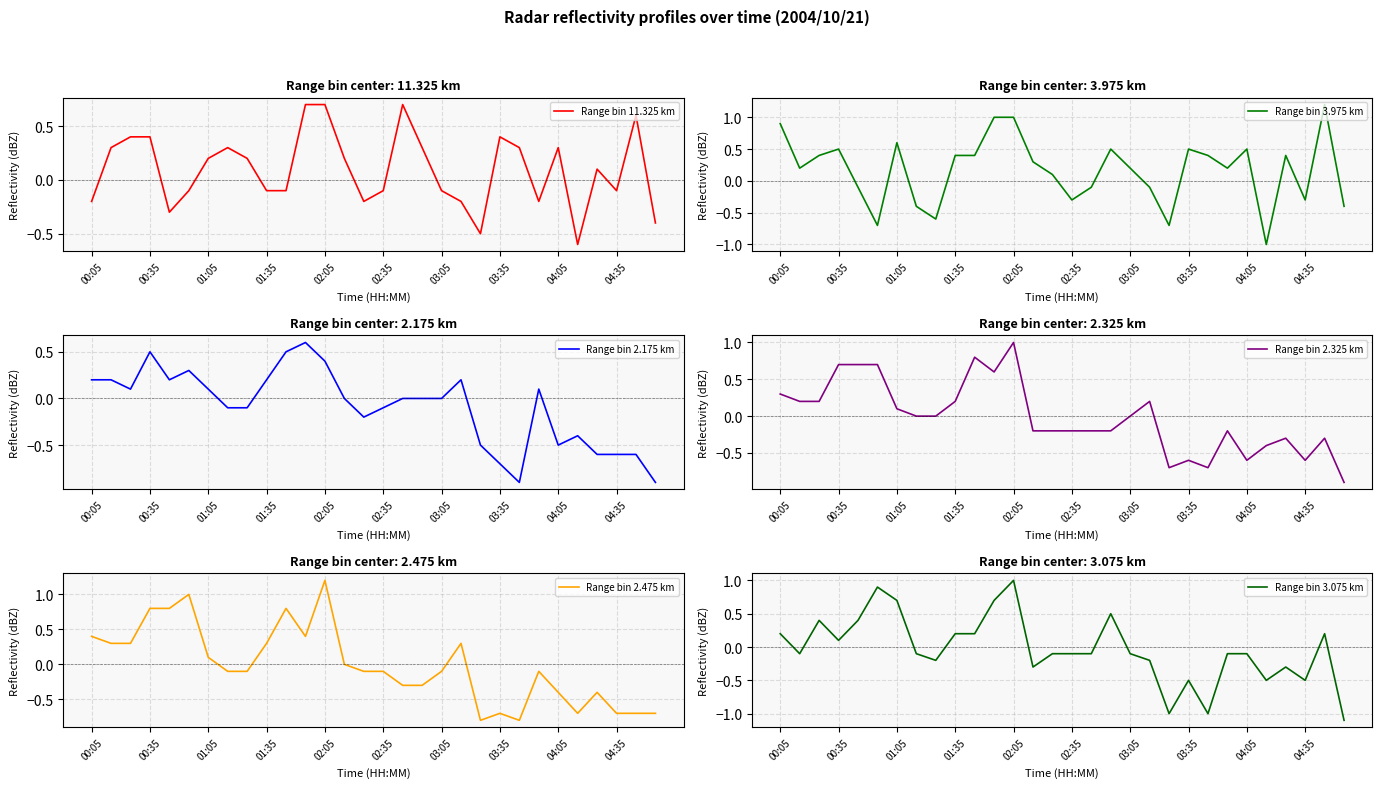

What position from the right is 16?

14